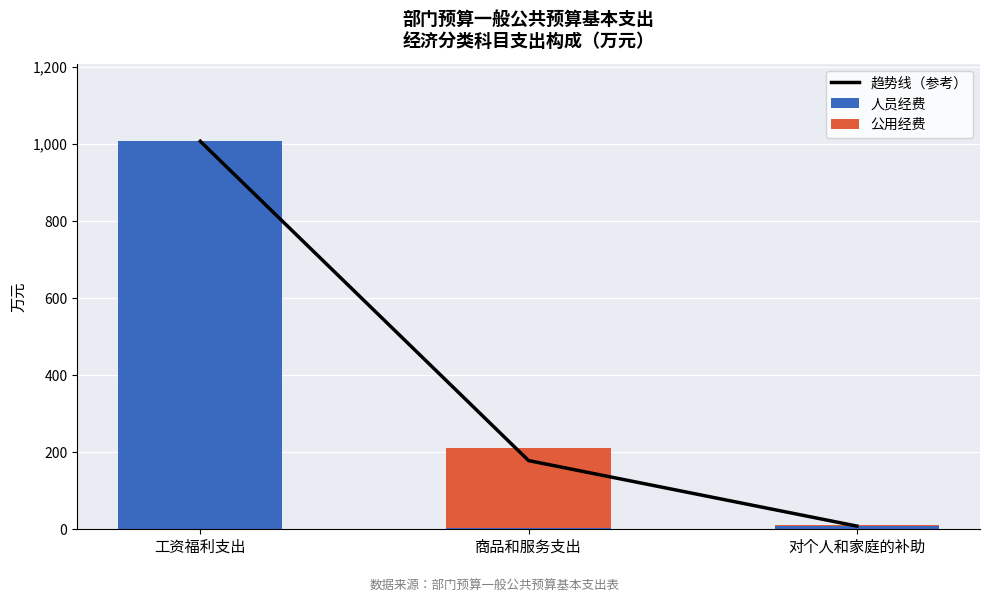

At 商品和服务支出, list the series in order from smallest to largest.

人员经费, 趋势线（参考）, 公用经费